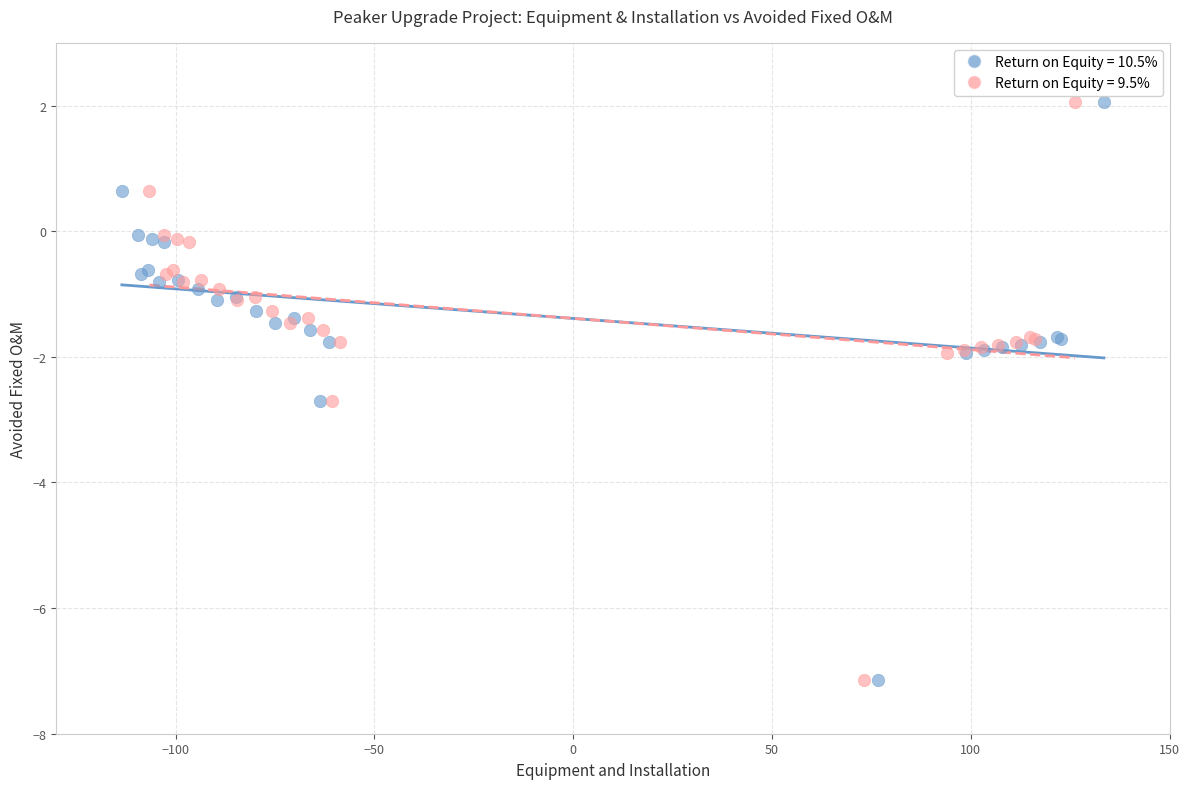

What are all the series names shown in the legend?

Return on Equity = 10.5%, Return on Equity = 9.5%